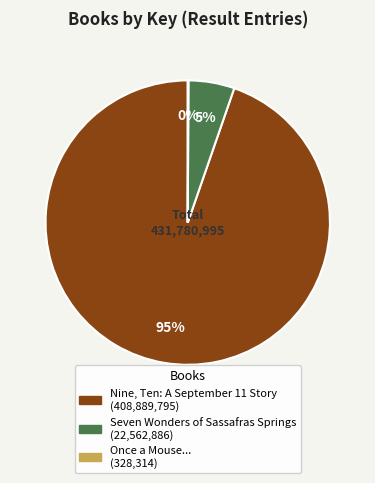

Which slice is the largest?

Nine, Ten: A September 11 Story